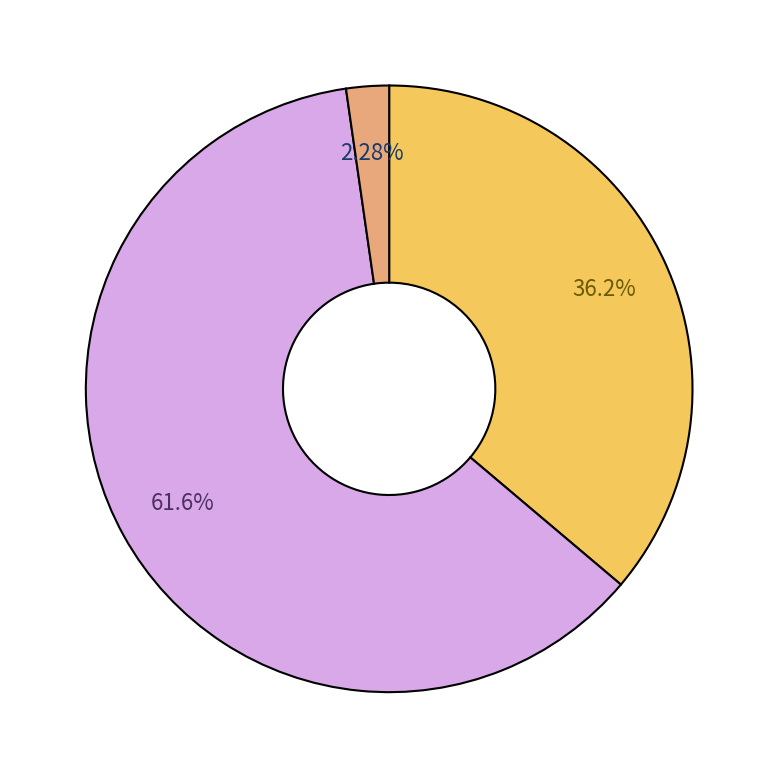

Is there a majority slice in this chart?

Yes